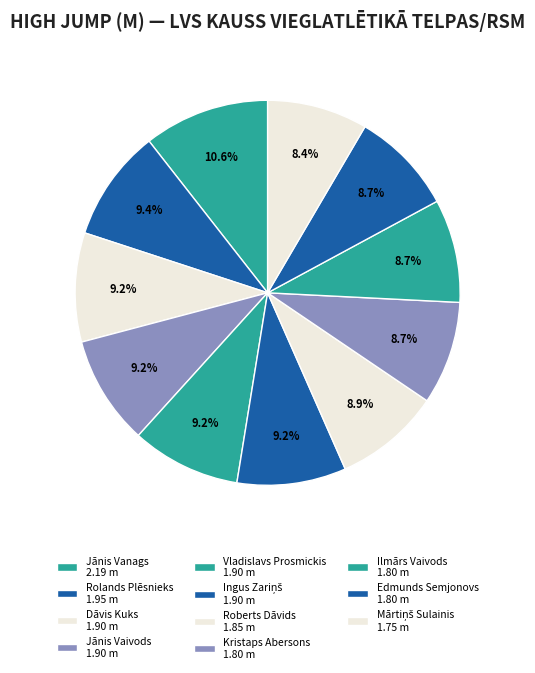

Count the number of slices in the pie.

11